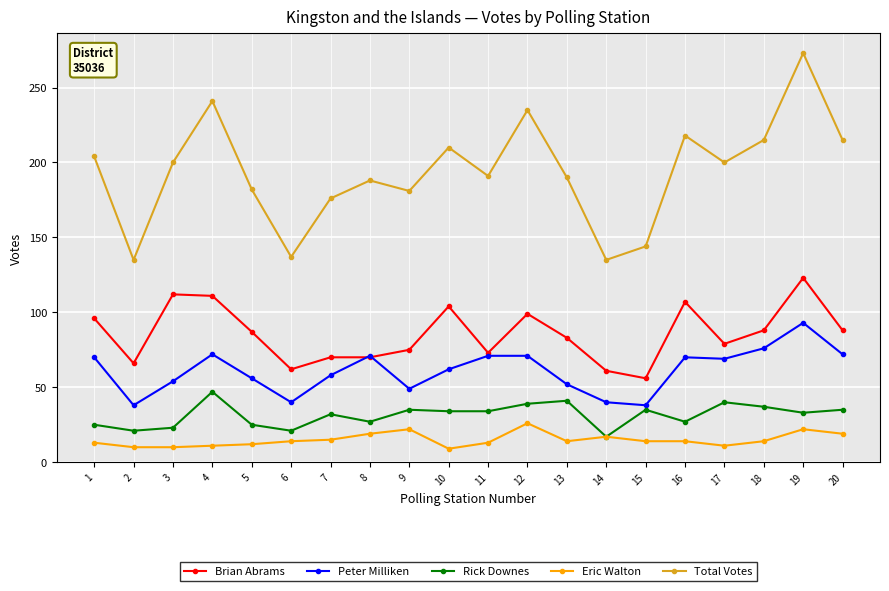

What is the minimum value for Peter Milliken?

38